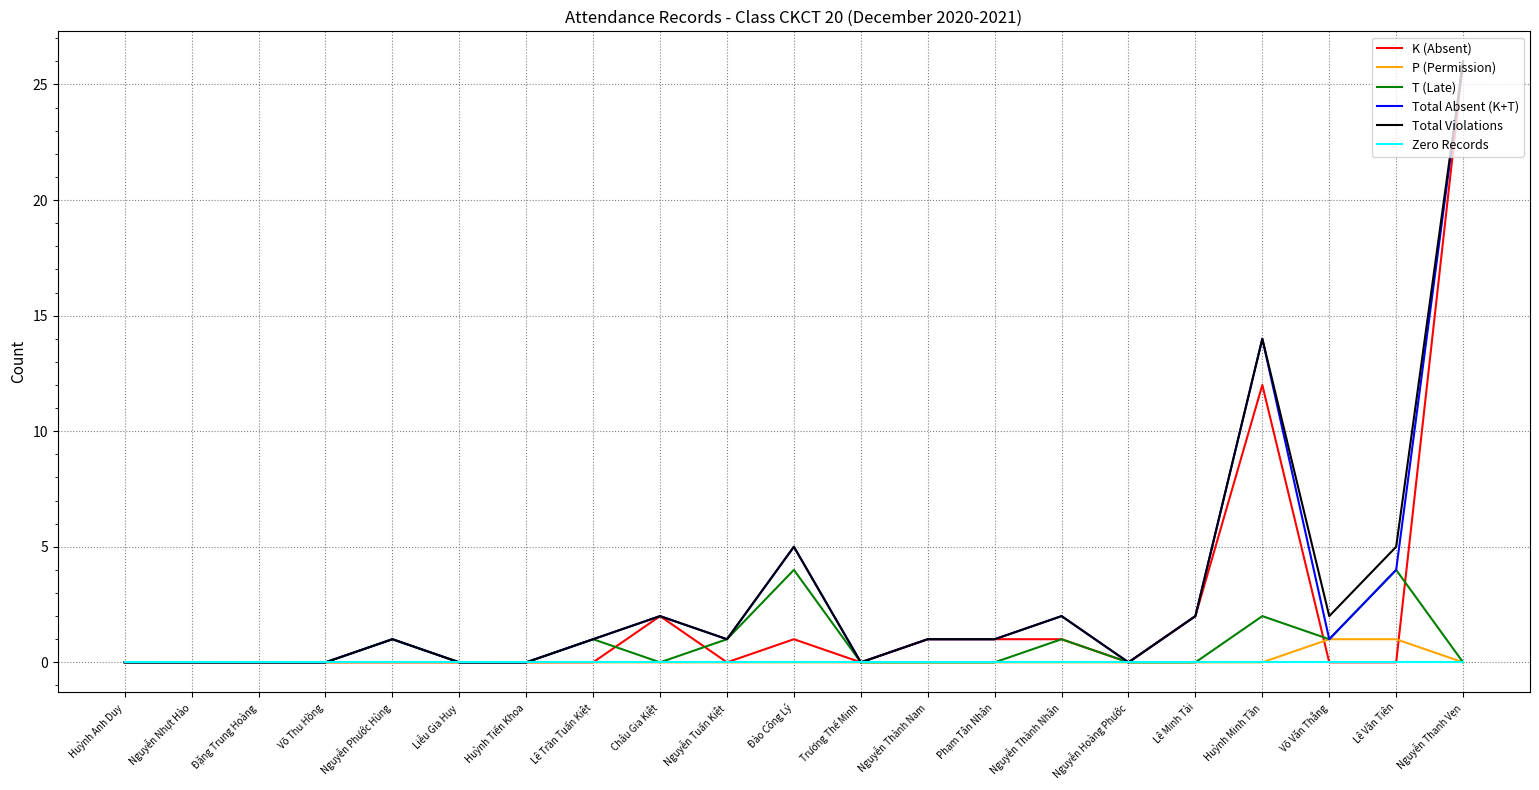

What position from the right is Đặng Trung Hoàng?

19